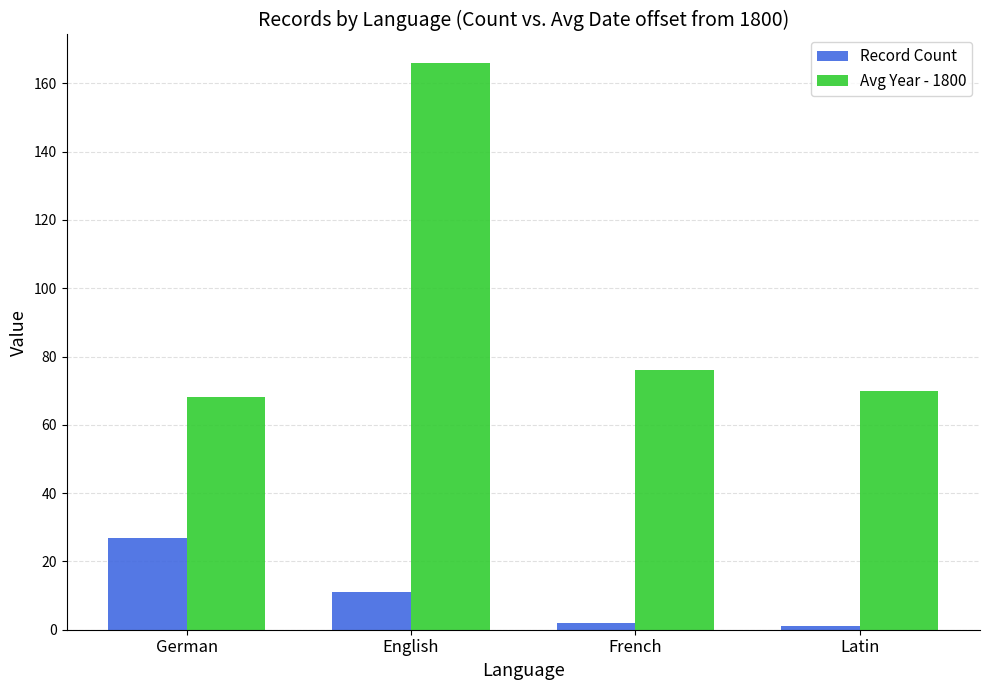

What is the sum of the Record Count values at English and French?

13.0